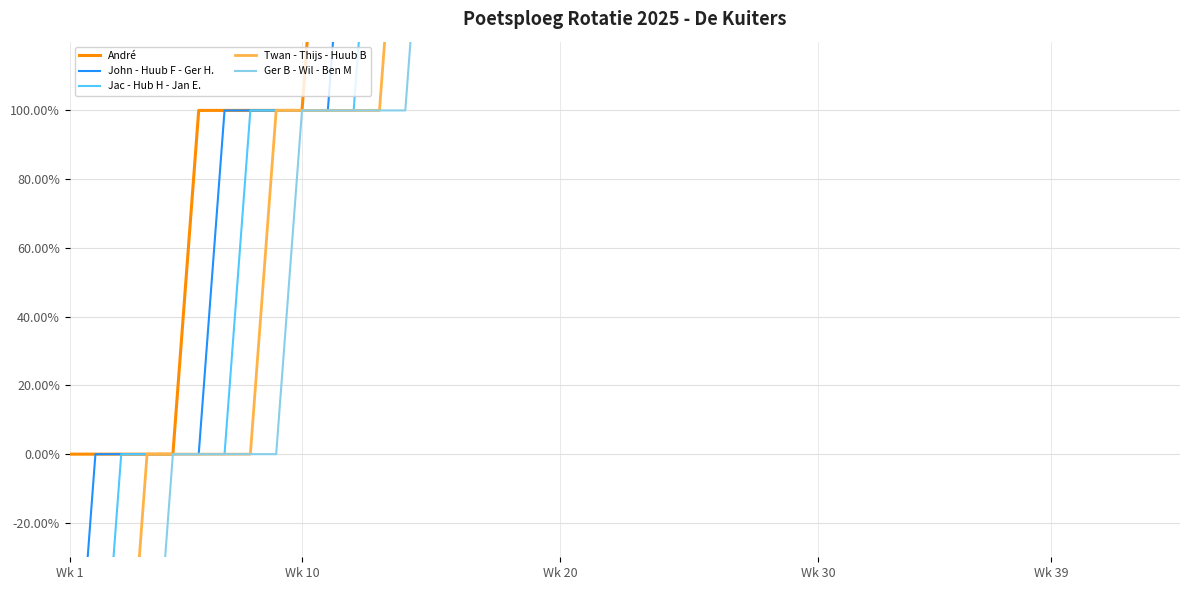

True or false: Ger B - Wil - Ben M has a value of 712 at 36.

False